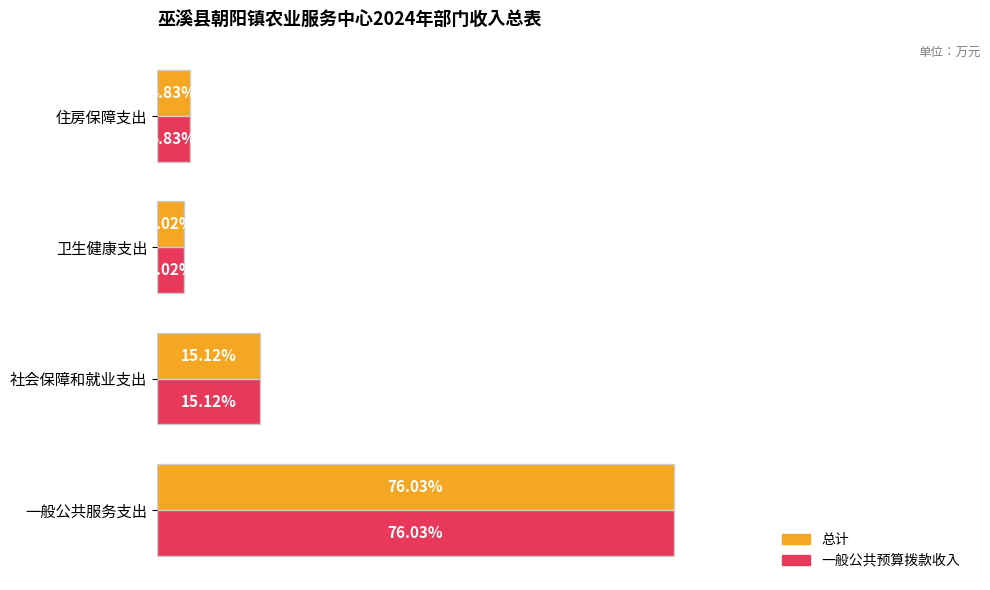

Is the value of 一般公共预算拨款收入 at 卫生健康支出 greater than the value of 总计 at 住房保障支出?

No